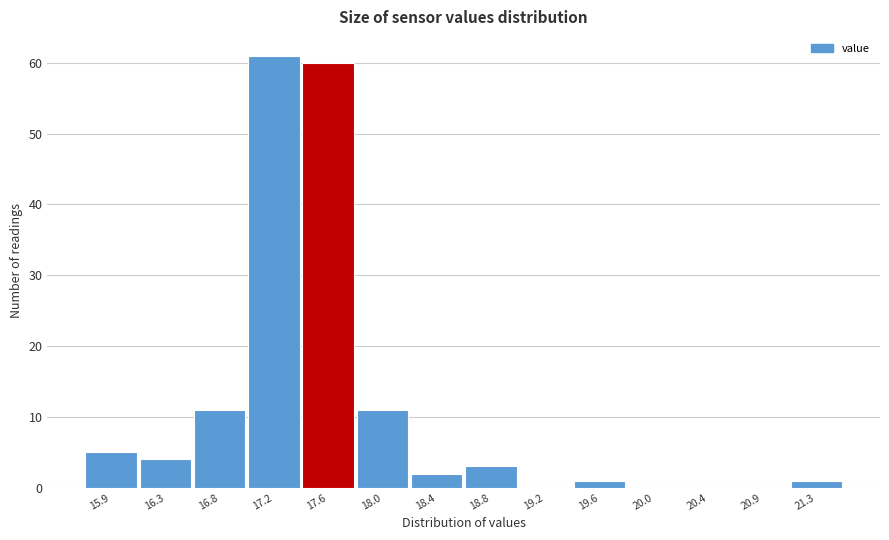

How tall is the bar that spans 17.78 to 18.19 on the x-axis? Neither the bar edges nor the heights are printed on the chart, so give them approximately, as read against the axes.

11